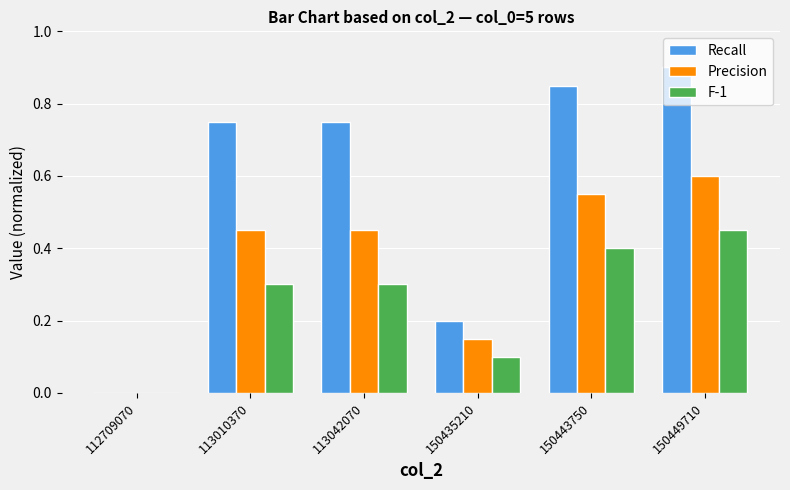

What is the sum of all Precision values?

2.2